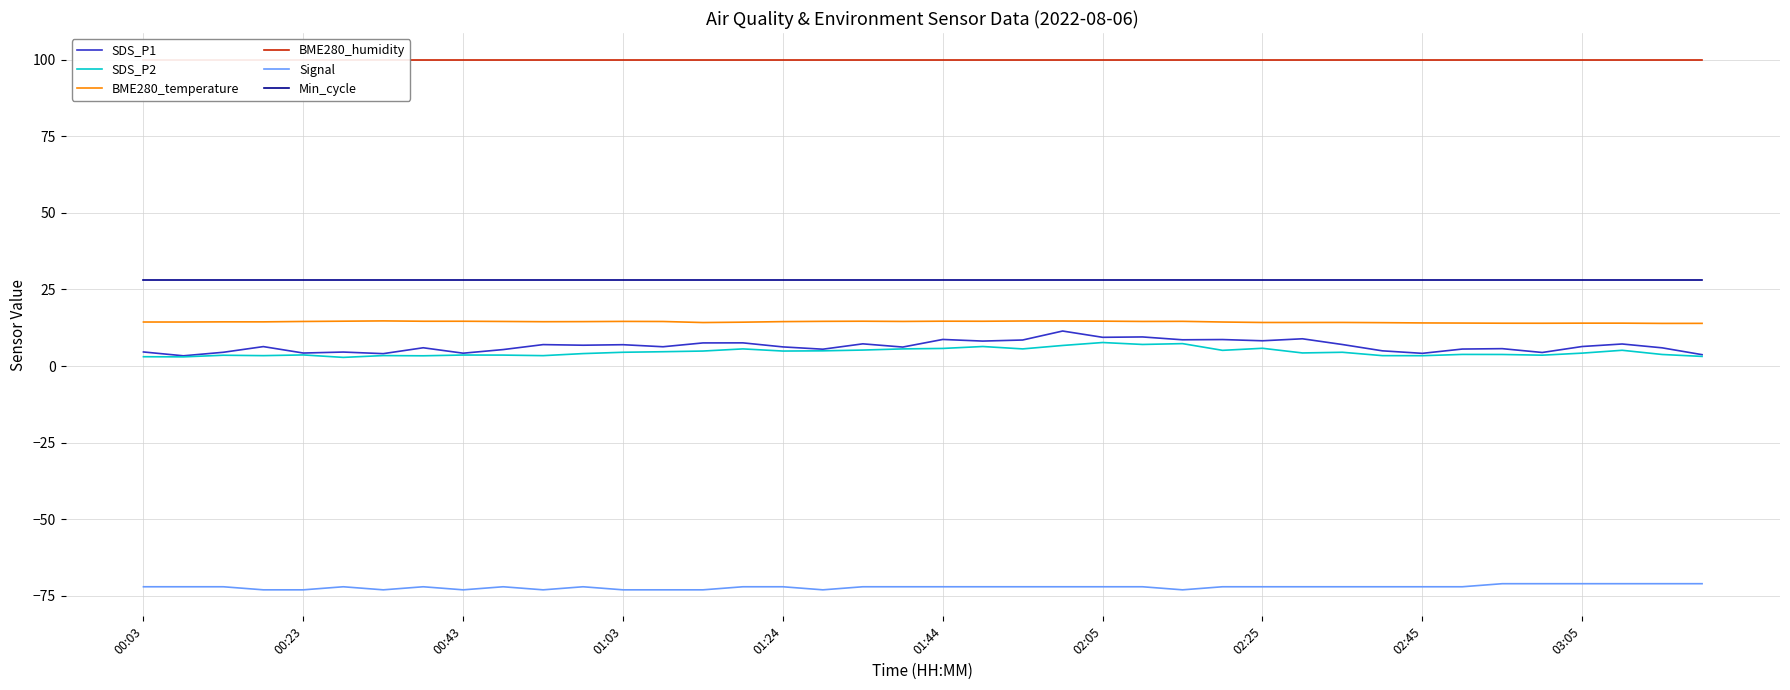

The value of Min_cycle at 00:23 is 38.3. True or false?

False